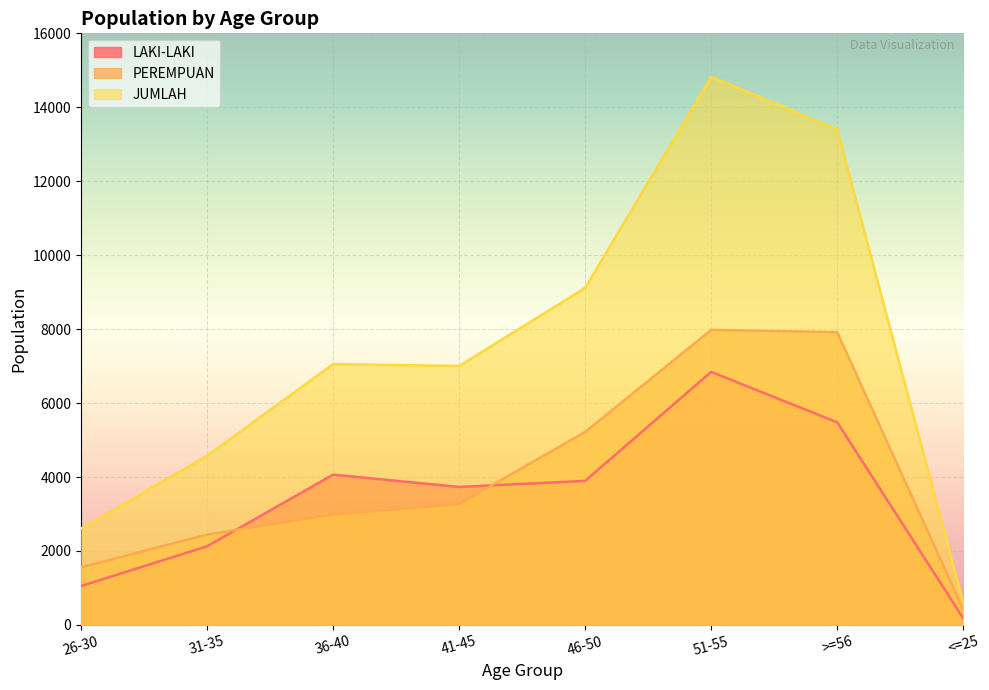

What are all the series names shown in the legend?

LAKI-LAKI, PEREMPUAN, JUMLAH